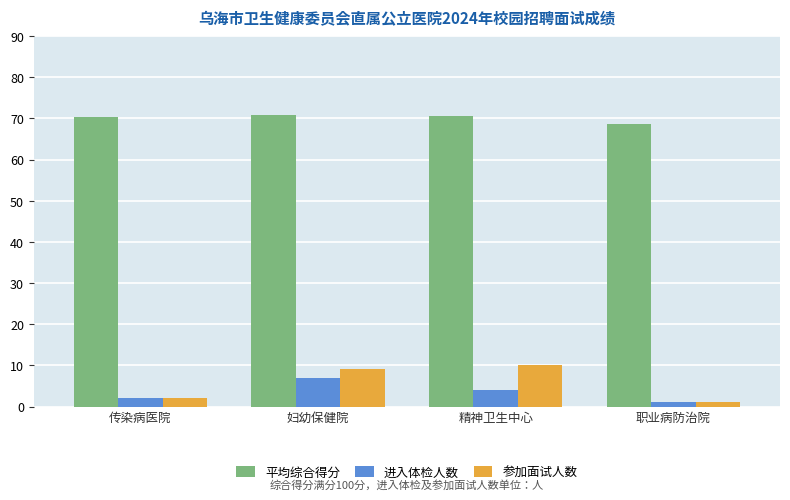

True or false: 参加面试人数 has a value of 15.9 at 精神卫生中心.

False